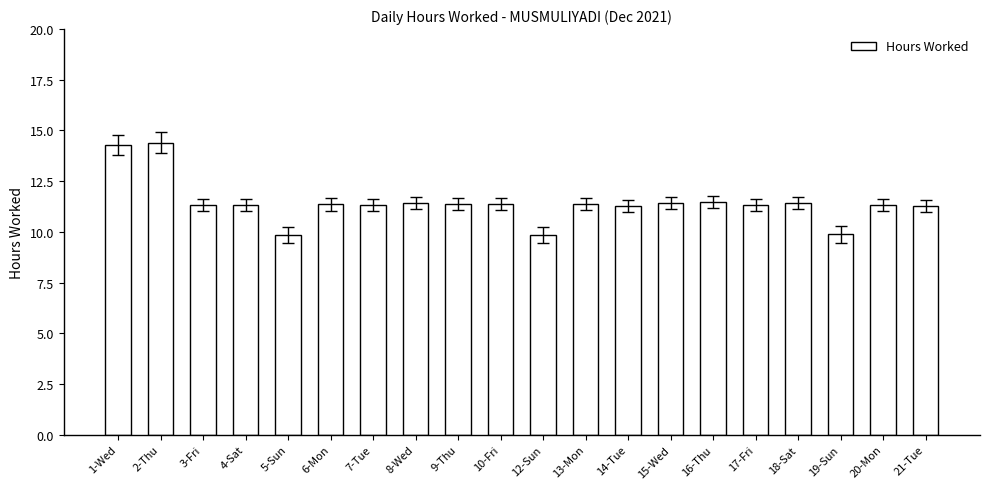

The chart shows a value of 15.4 at 19-Sun. True or false?

False